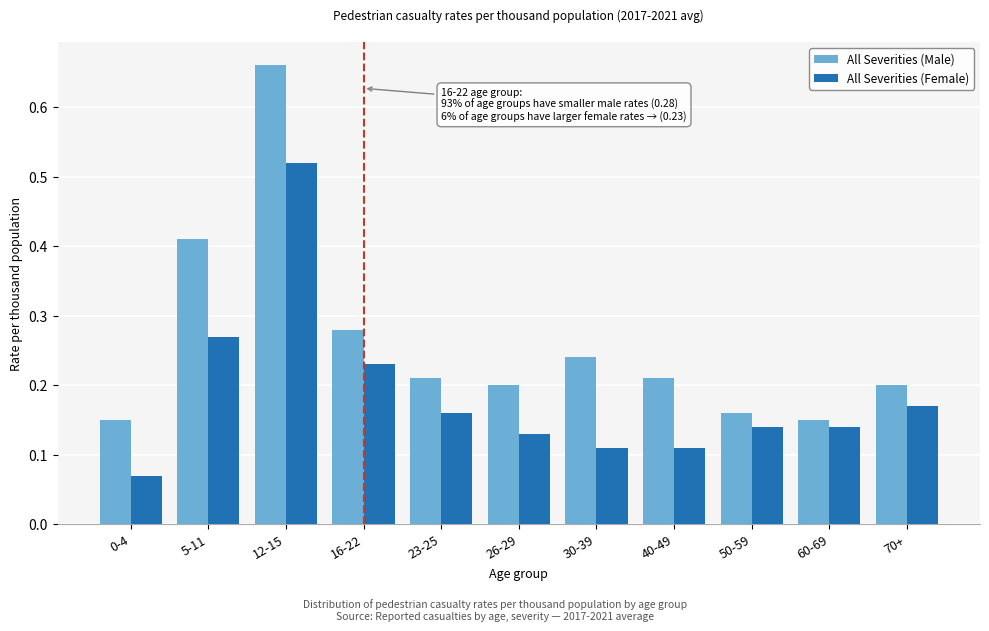

Which series has the largest total across all categories?

All Severities (Male)